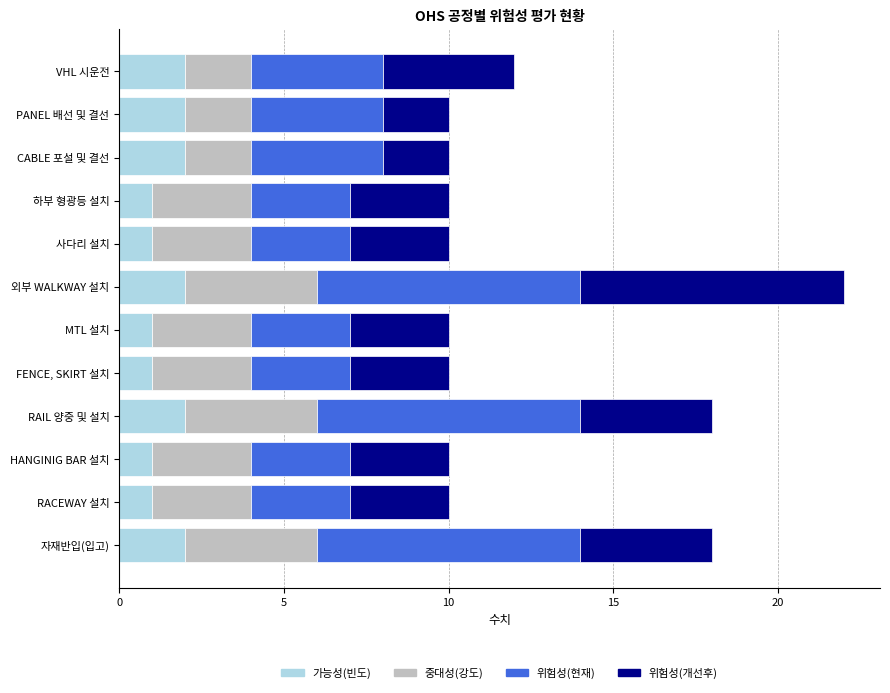

How many distinct data groups are displayed?

4